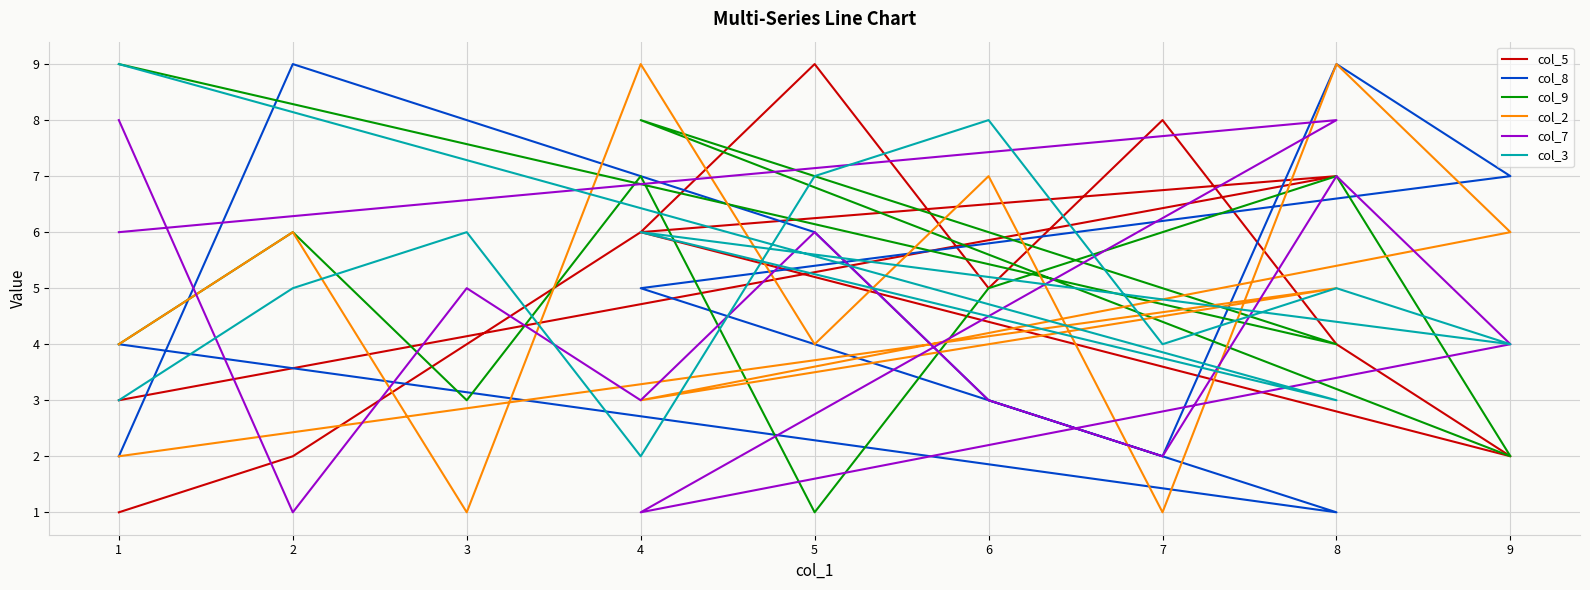

Reading right to left, list all the values displayed in this chart.

col_5: 3	7	6	2	4	8	5	9	6	4	2	1
col_8: 4	1	5	7	9	2	3	6	7	8	9	2
col_9: 9	4	8	2	7	6	5	1	7	3	6	4
col_2: 2	5	3	6	9	1	7	4	9	1	6	4
col_7: 6	8	1	4	7	2	3	6	3	5	1	8
col_3: 9	3	6	4	5	4	8	7	2	6	5	3